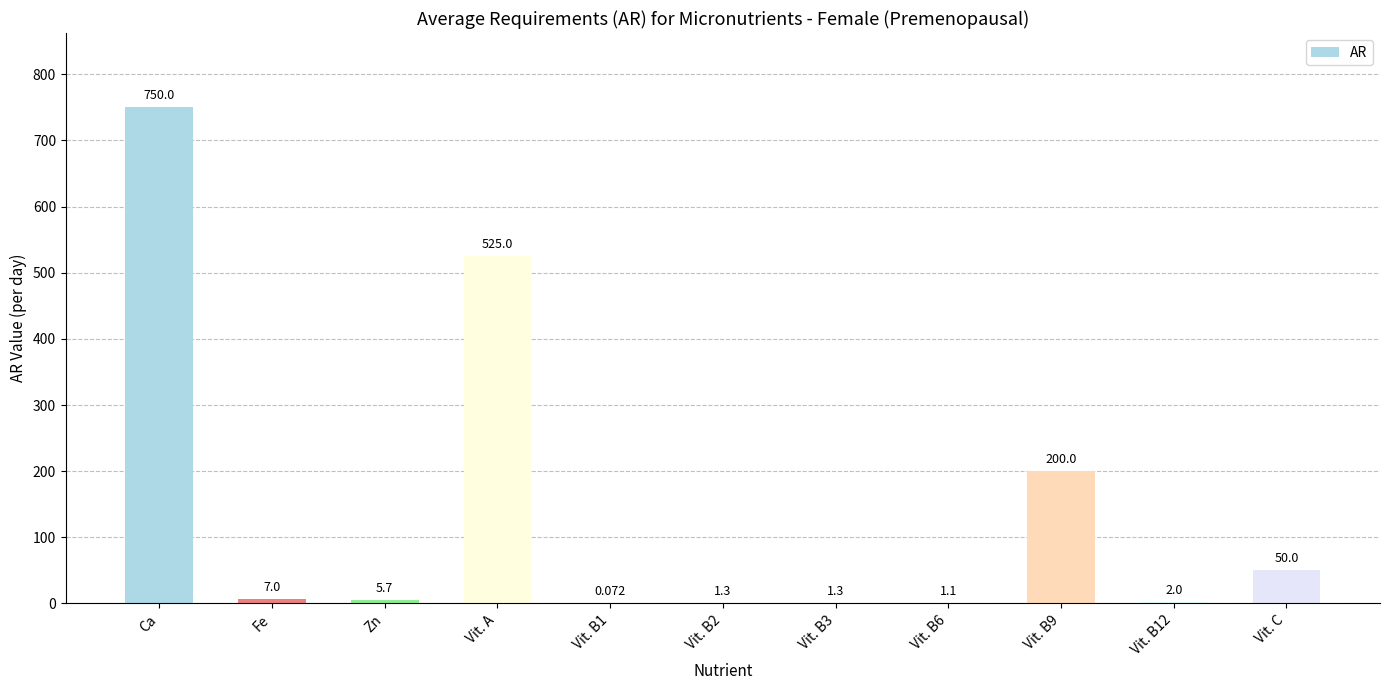

Where does the data first go above 5?

Ca